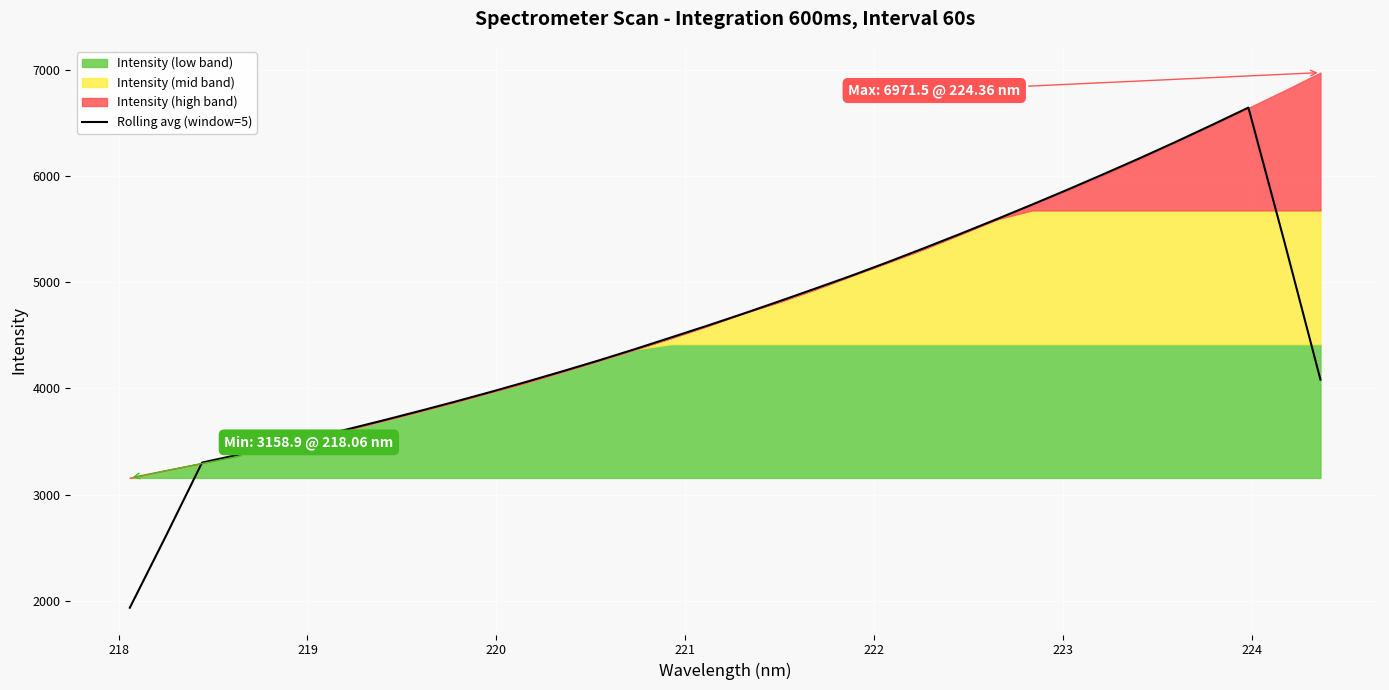

What is the highest value of the Rolling avg (window=5) series?

6642.3